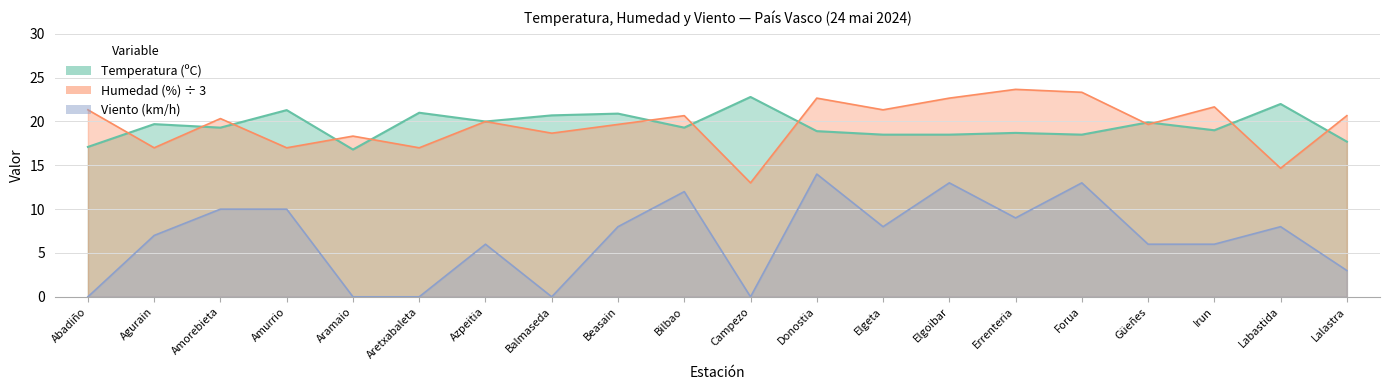

Is the value of Humedad at Agurain greater than the value of Viento at Azpeitia?

Yes